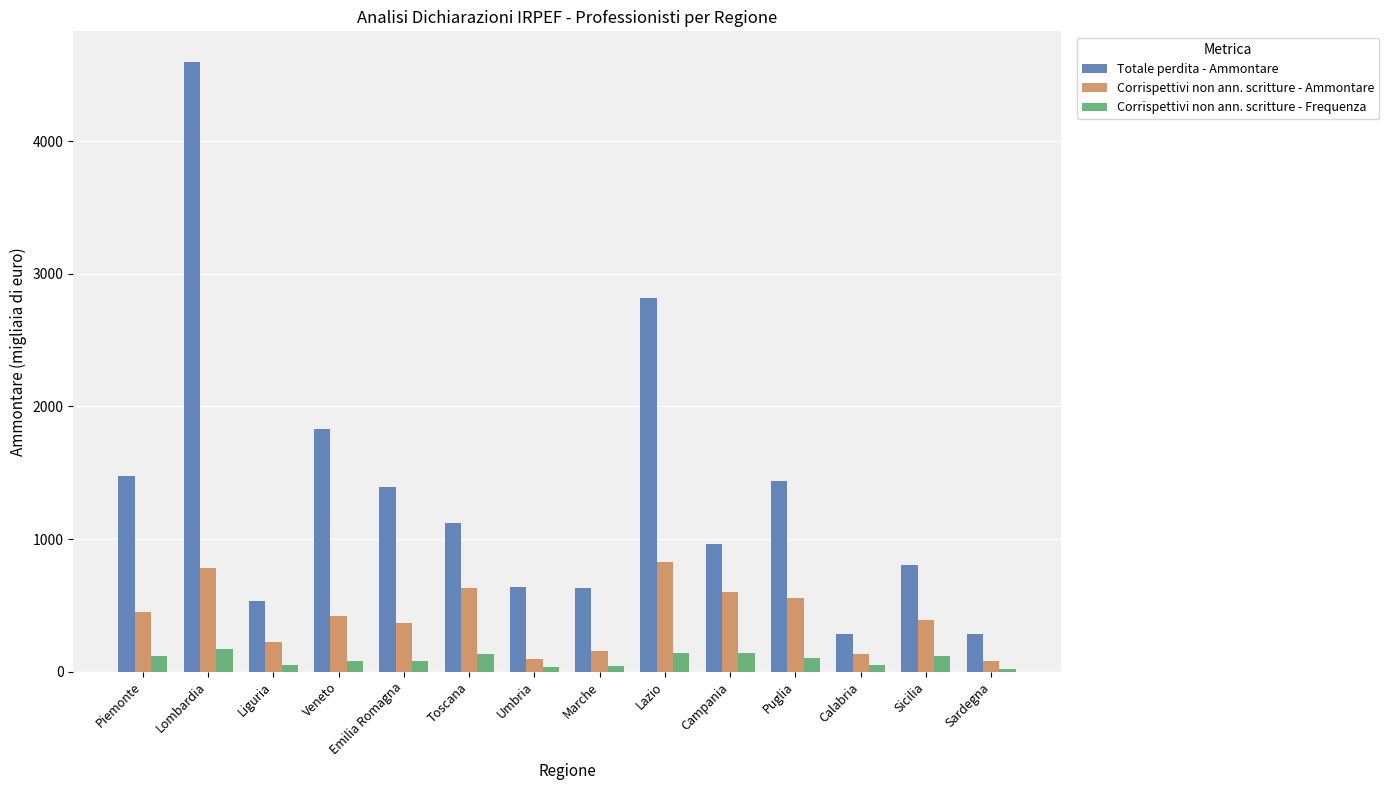

What is the difference between the Totale perdita - Ammontare values at Umbria and Emilia Romagna?

753